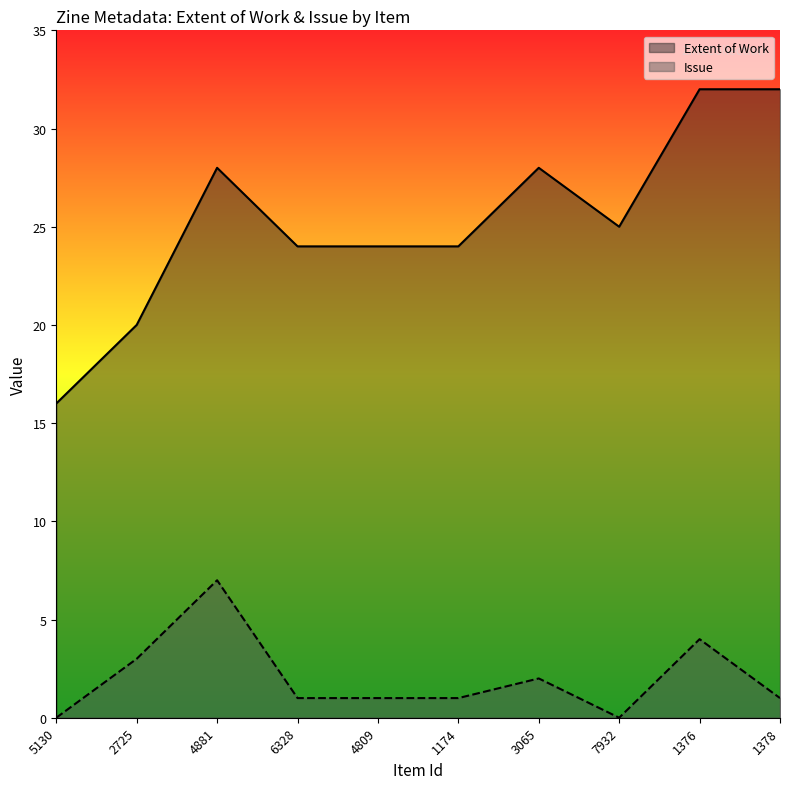

List the series in order of their overall mean, highest first.

Extent of Work, Issue